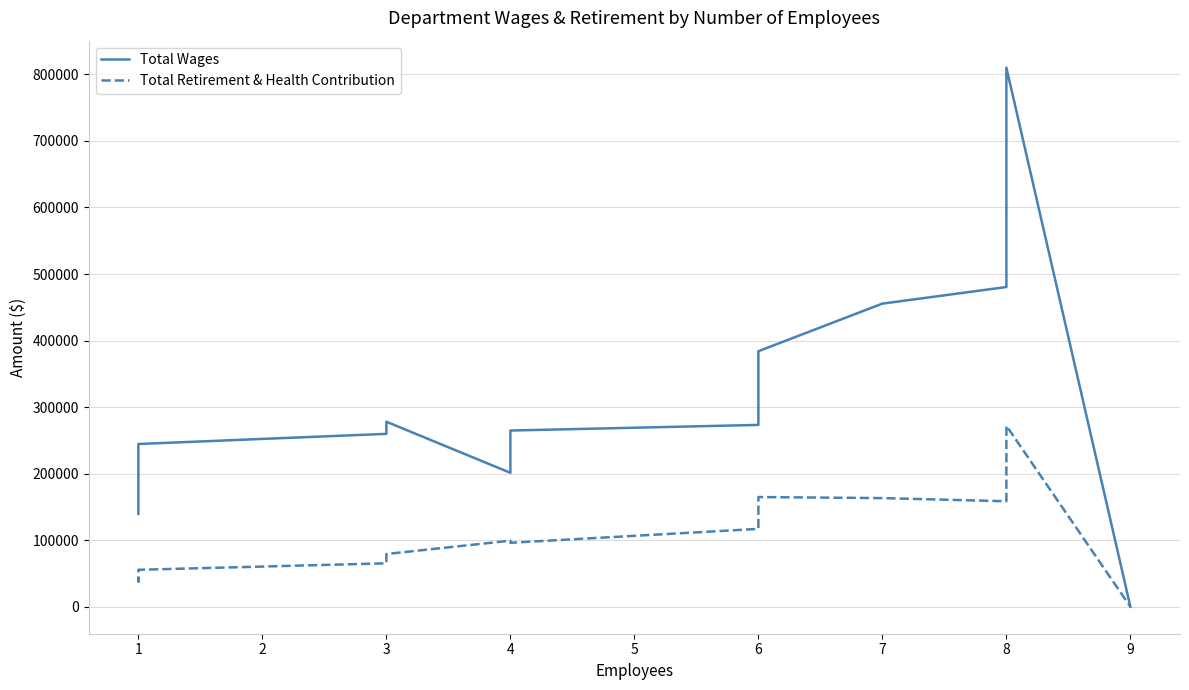

How many lines are shown in the chart?

2